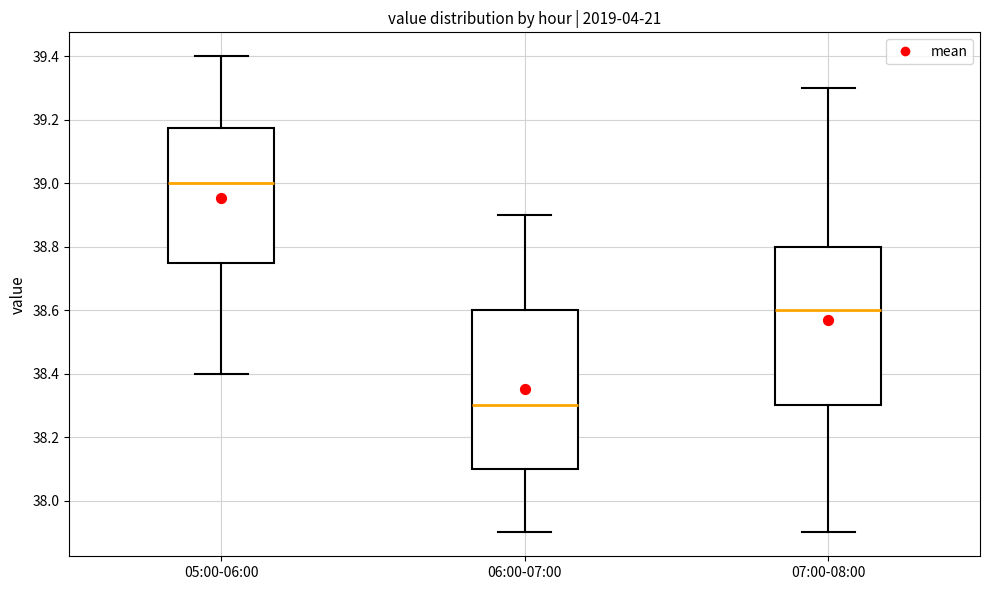

Reading left to right, read every box against the y-axis: the position of its median line, the range the box covers, and the ends of its whiskers. The values are not printed on the chart, so give them approximately, as read against the axis.

05:00-06:00: median 39.00, box 38.76 to 39.18, whiskers 38.40 to 39.40
06:00-07:00: median 38.30, box 38.10 to 38.60, whiskers 37.90 to 38.90
07:00-08:00: median 38.60, box 38.30 to 38.80, whiskers 37.90 to 39.30